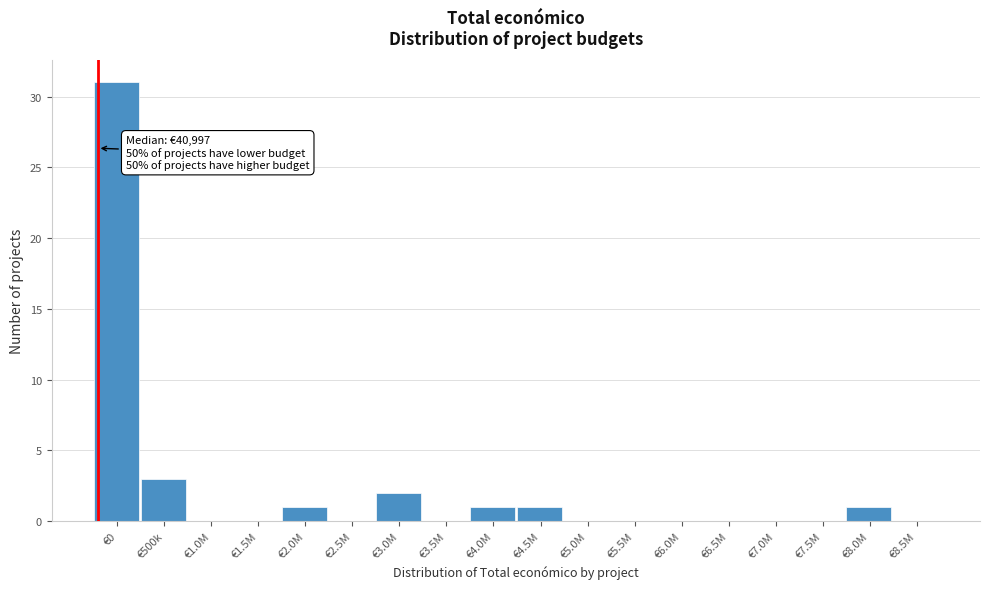

Reading left to right, what are all the values shown in this chart?

€0=31	€500k=3	€1.0M=0	€1.5M=0	€2.0M=1	€2.5M=0	€3.0M=2	€3.5M=0	€4.0M=1	€4.5M=1	€5.0M=0	€5.5M=0	€6.0M=0	€6.5M=0	€7.0M=0	€7.5M=0	€8.0M=1	€8.5M=0